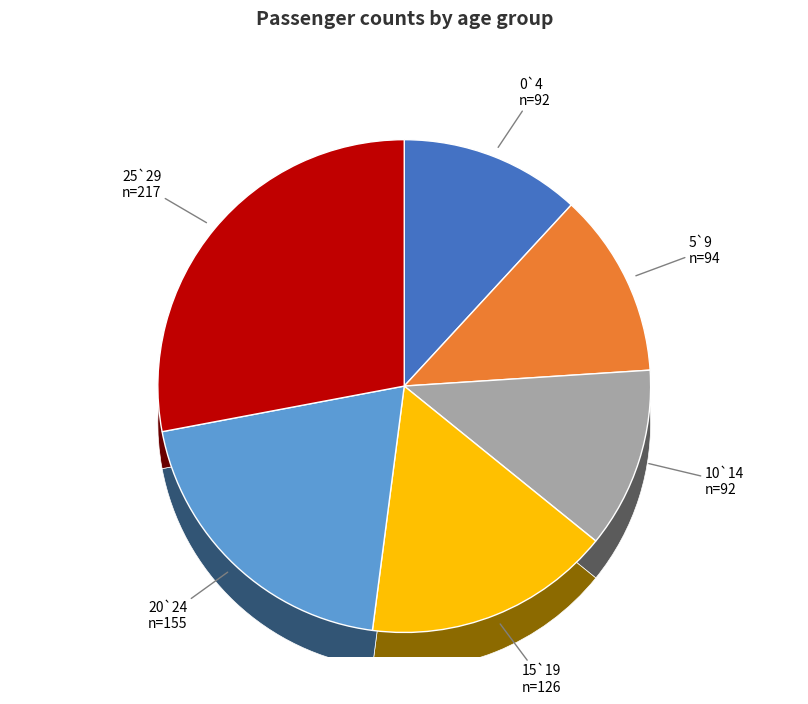

Count the number of slices in the pie.

6